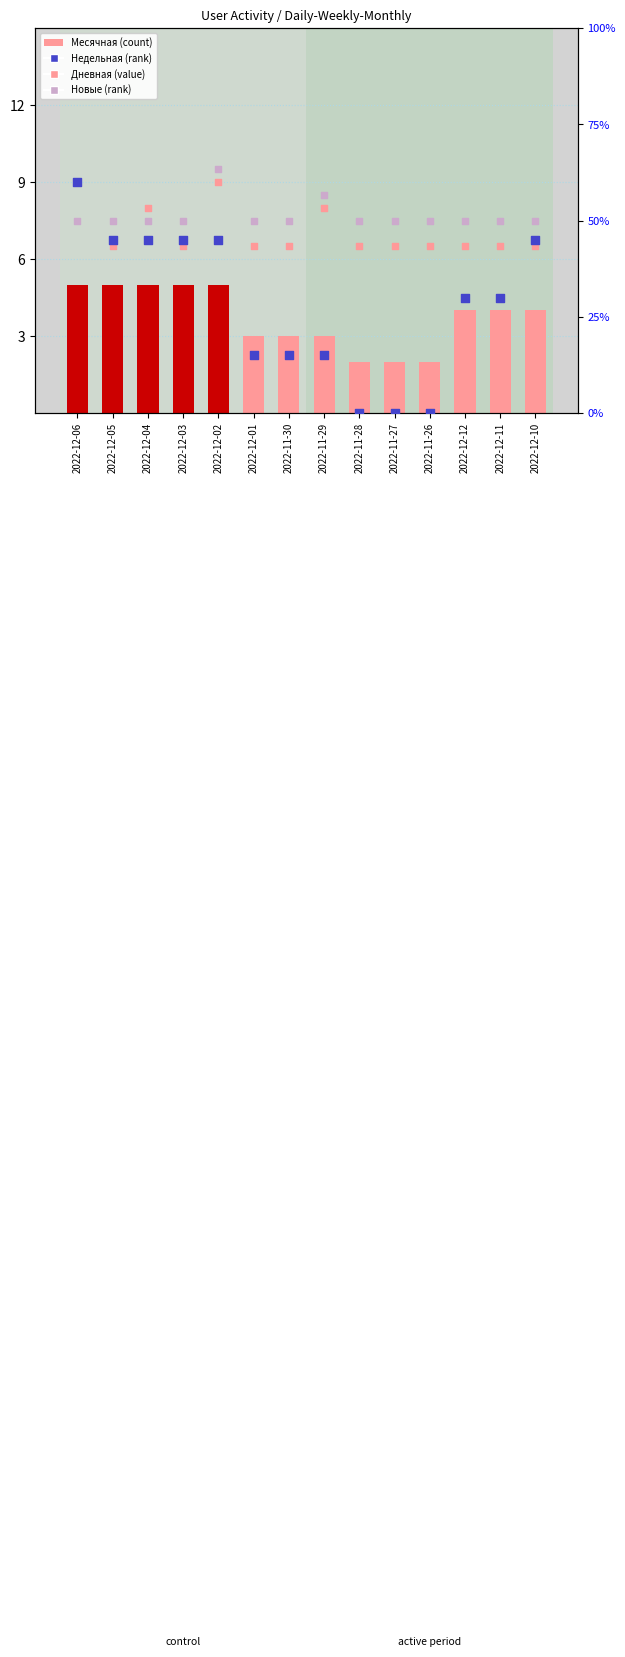

Which series reaches the minimum Y coordinate?

Недельная (rank)